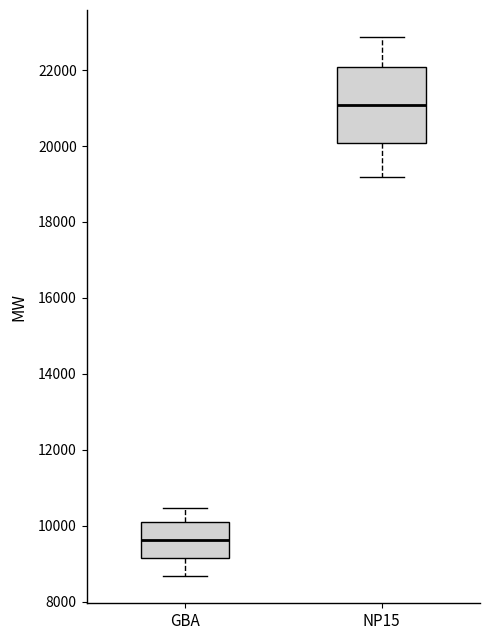

Where does the median line of the box for GBA sit on the y-axis? The values are not printed on the chart, so give them approximately, as read against the axis.

9600